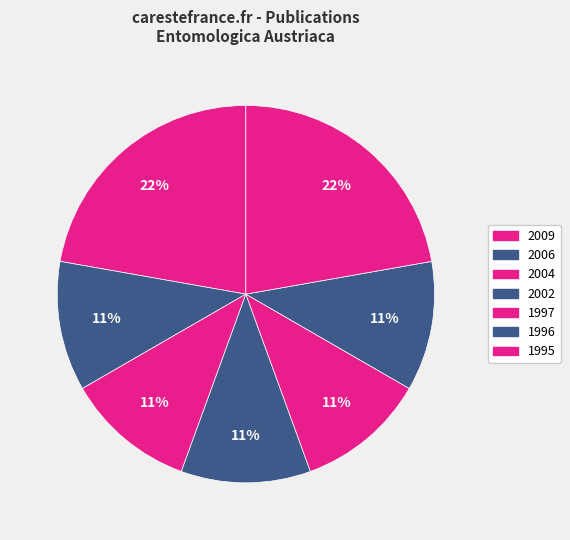

How many slices are in this pie chart?

7